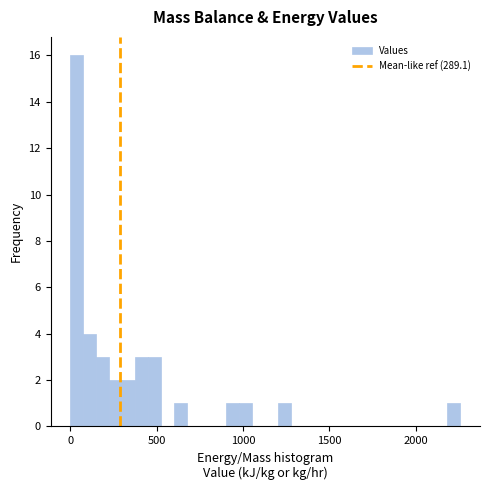

Read against the x-axis, roughly where is the centre of the tallest bar?

50